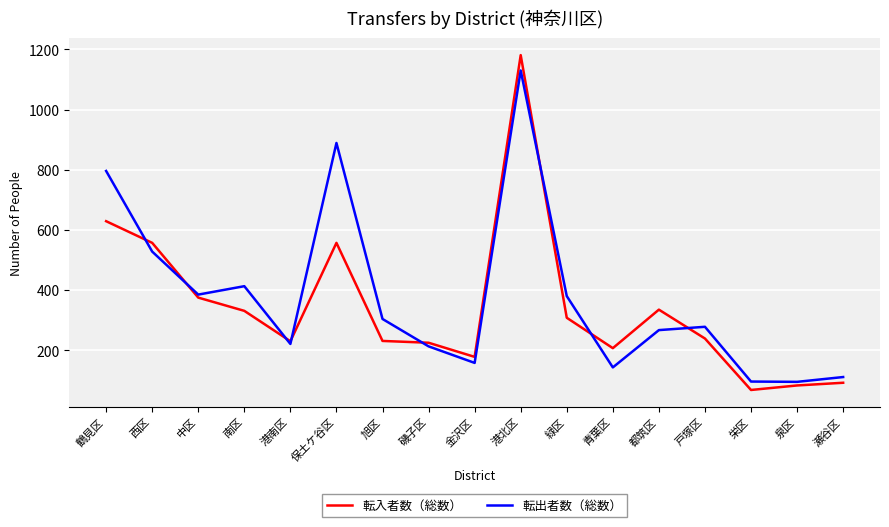

What is the spread (max minus min) of values at 西区?

29